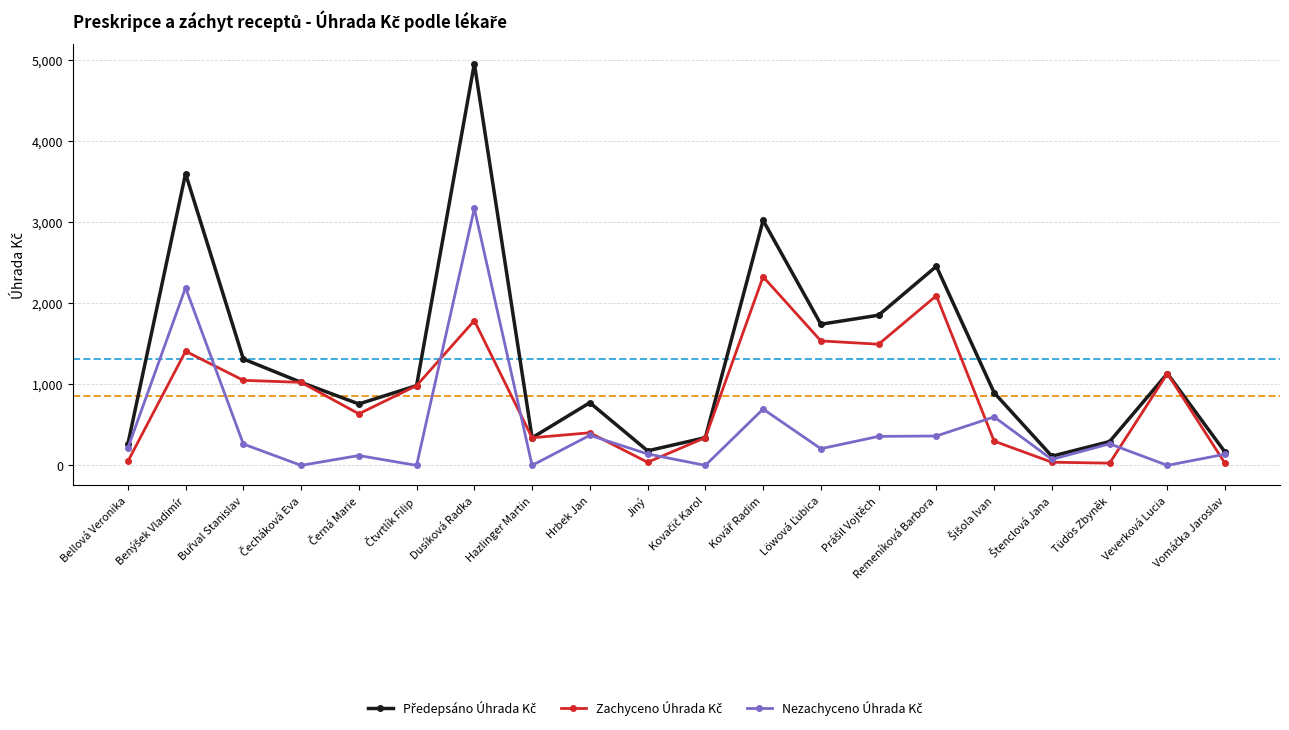

What is the total value across all series at Dusíková Radka?

9915.4